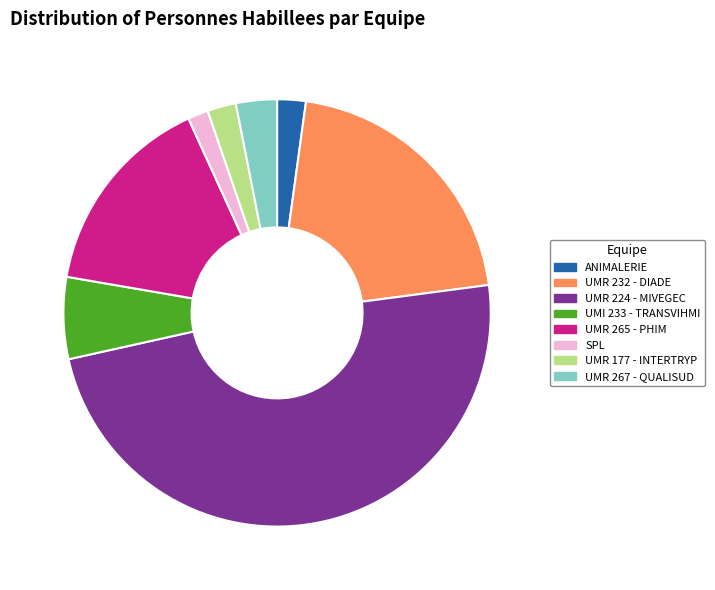

True or false: UMR 177 - INTERTRYP accounts for 2% of the total.

True